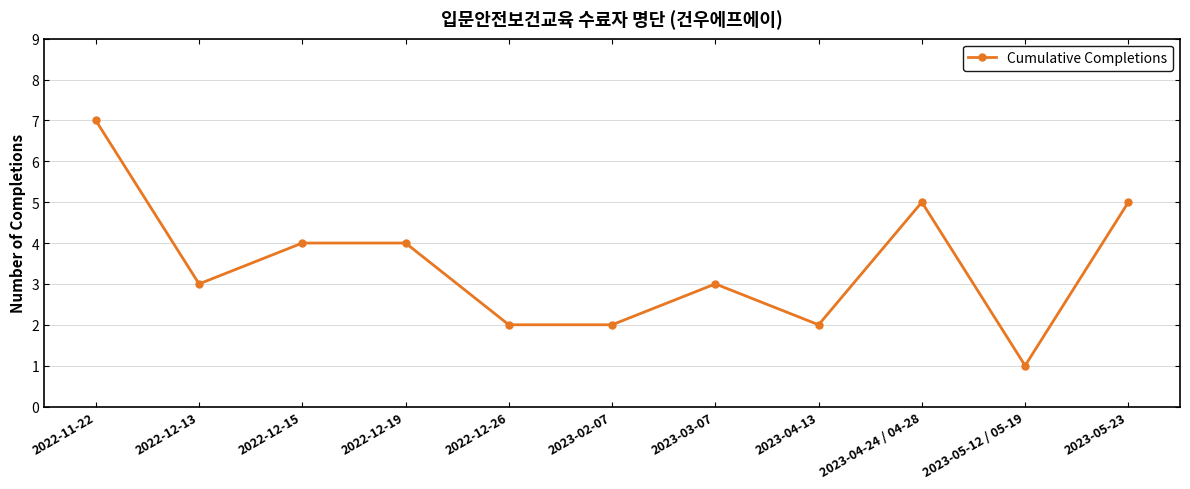

What is the sum of the values at 2022-11-22 and 2023-05-12 / 05-19?

8